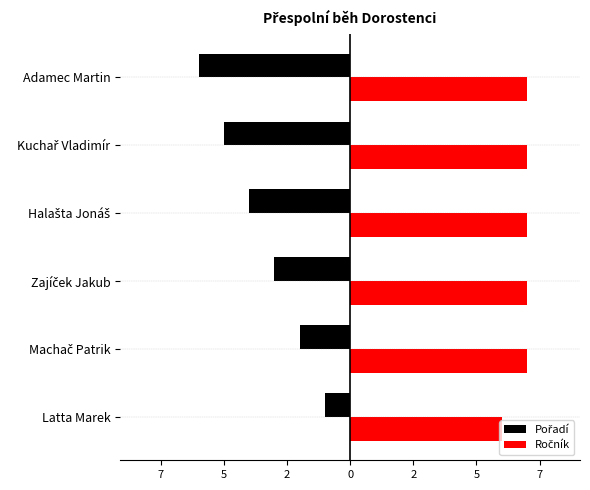

Reading right to left, list all the values displayed in this chart.

Pořadí: -6	-5	-4	-3	-2	-1
Ročník: 7	7	7	7	7	6